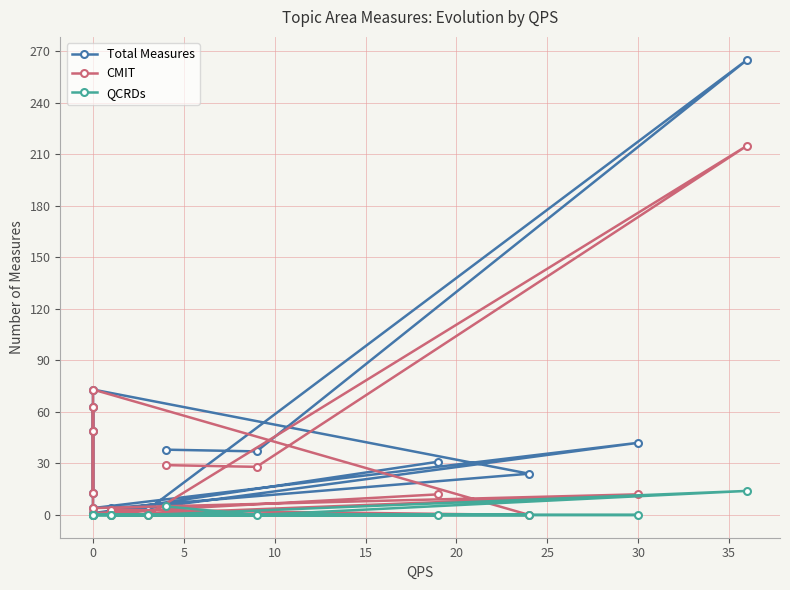

The Total Measures series shows 1 at 11. True or false?

False